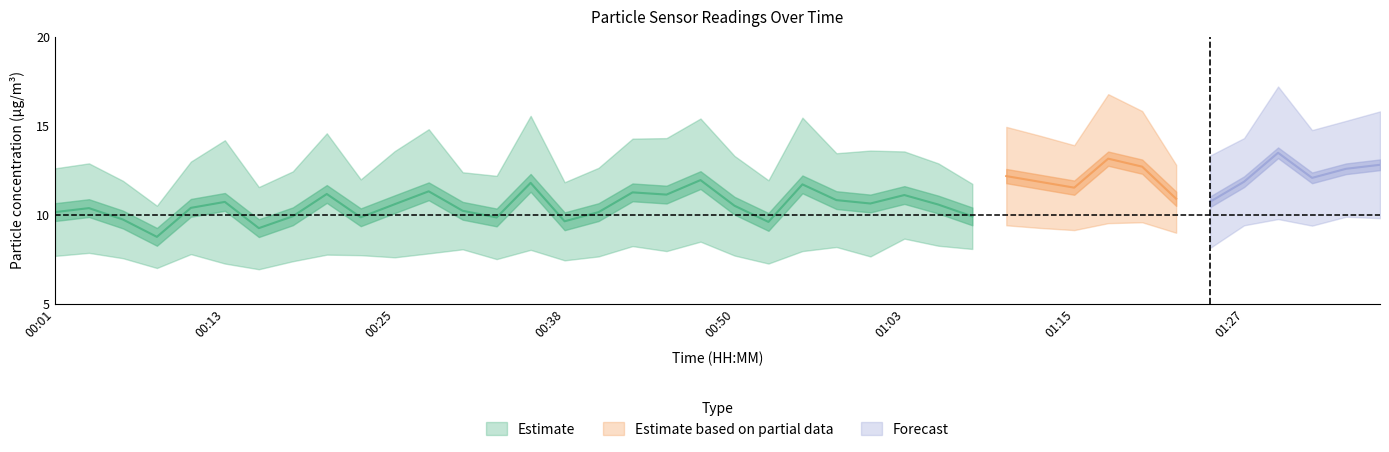

True or false: SDS_P1 and SDS_P2 intersect in this chart.

False